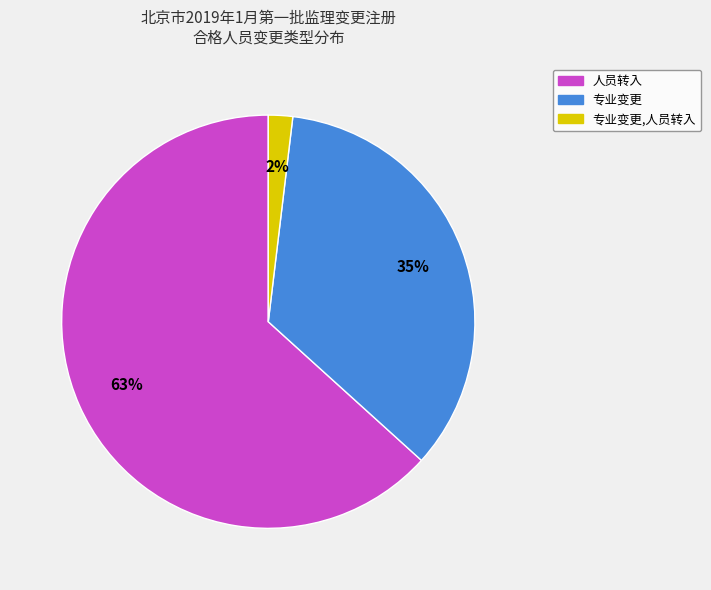

Does any single category account for the majority?

Yes